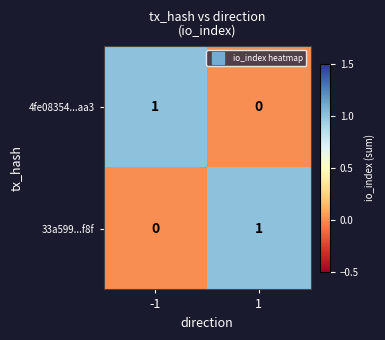

List the labels in order of 4fe08354...aa3 value, largest first.

-1, 1